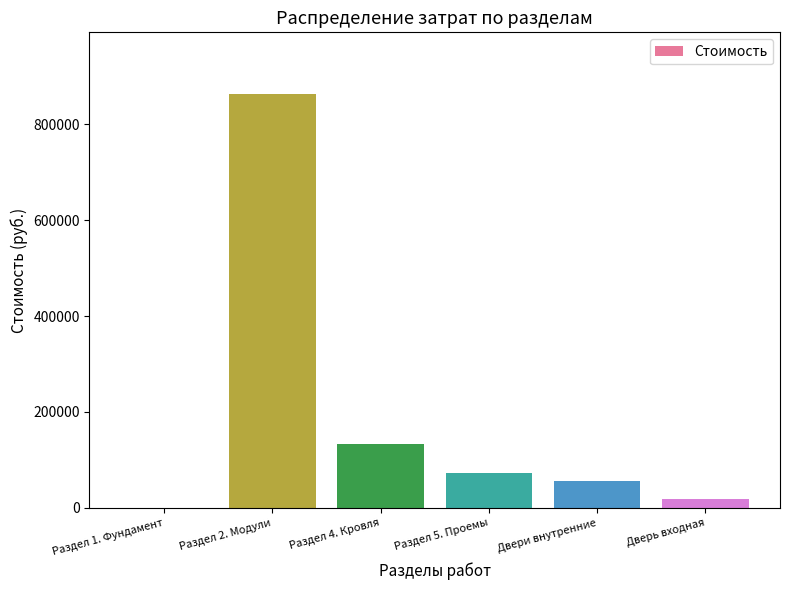

Where is the data nearest to the value 431405?

Раздел 4. Кровля